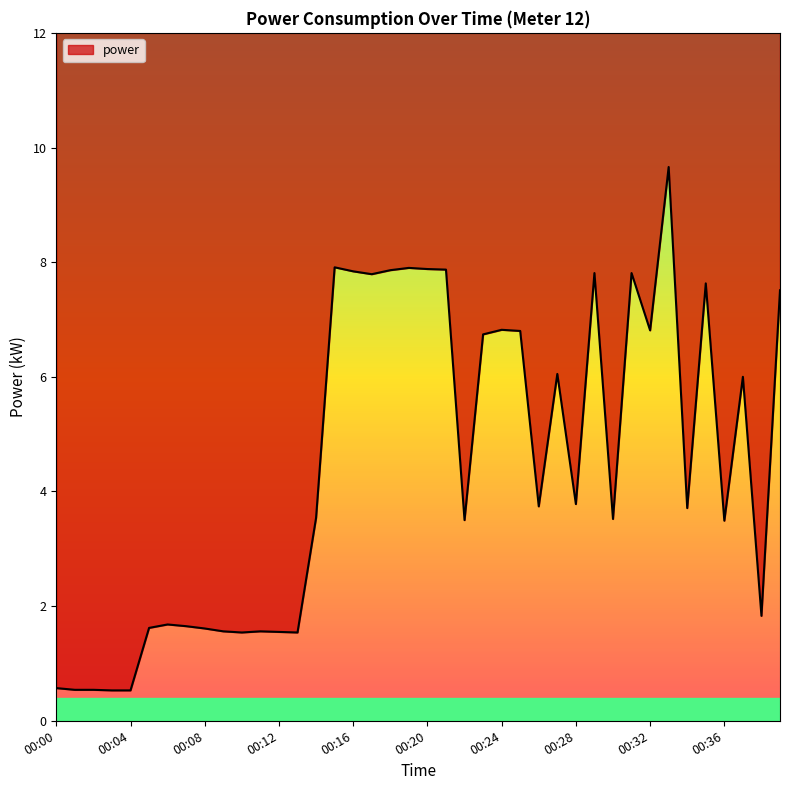

List the labels in order of value, smallest first.

00:03, 00:04, 00:01, 00:02, 00:00, 00:10, 00:13, 00:12, 00:09, 00:11, 00:08, 00:05, 00:07, 00:06, 00:38, 00:36, 00:22, 00:30, 00:14, 00:34, 00:26, 00:28, 00:37, 00:27, 00:23, 00:25, 00:32, 00:24, 00:39, 00:35, 00:17, 00:29, 00:31, 00:16, 00:18, 00:21, 00:20, 00:19, 00:15, 00:33